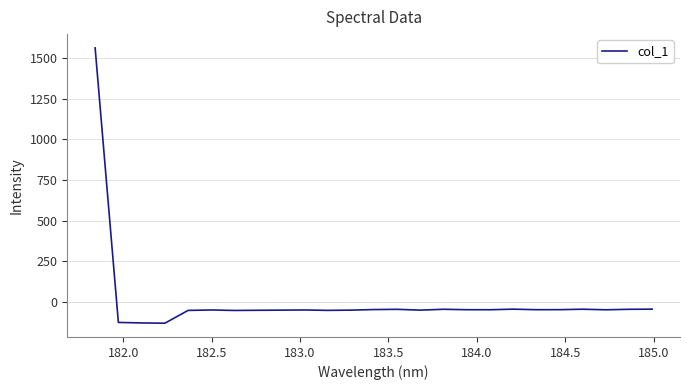

What is the smallest value displayed?

-132.5